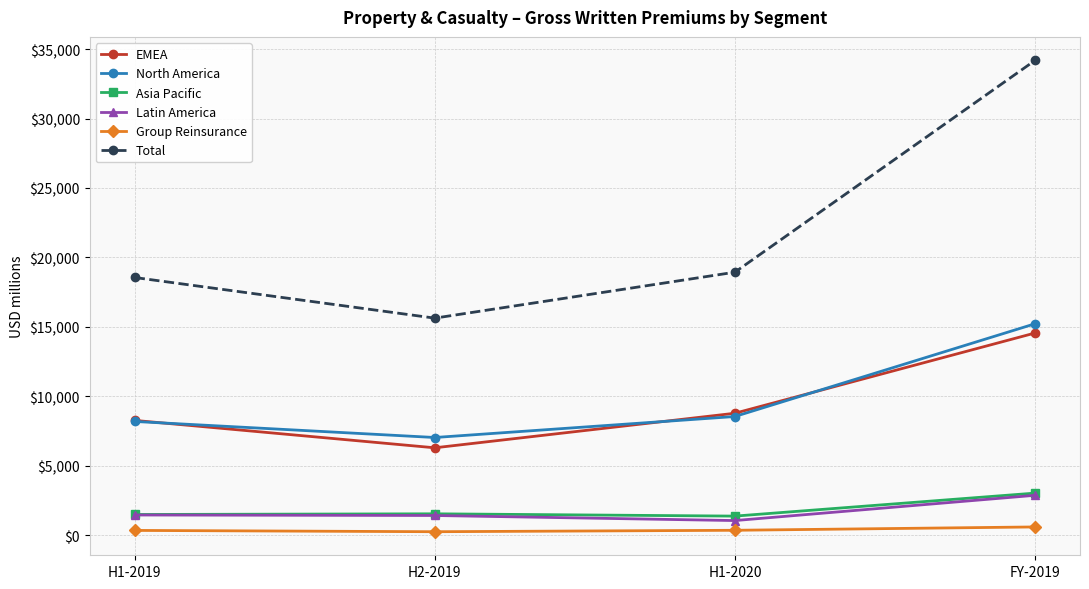

The Total series shows 34184.3 at FY-2019. True or false?

True